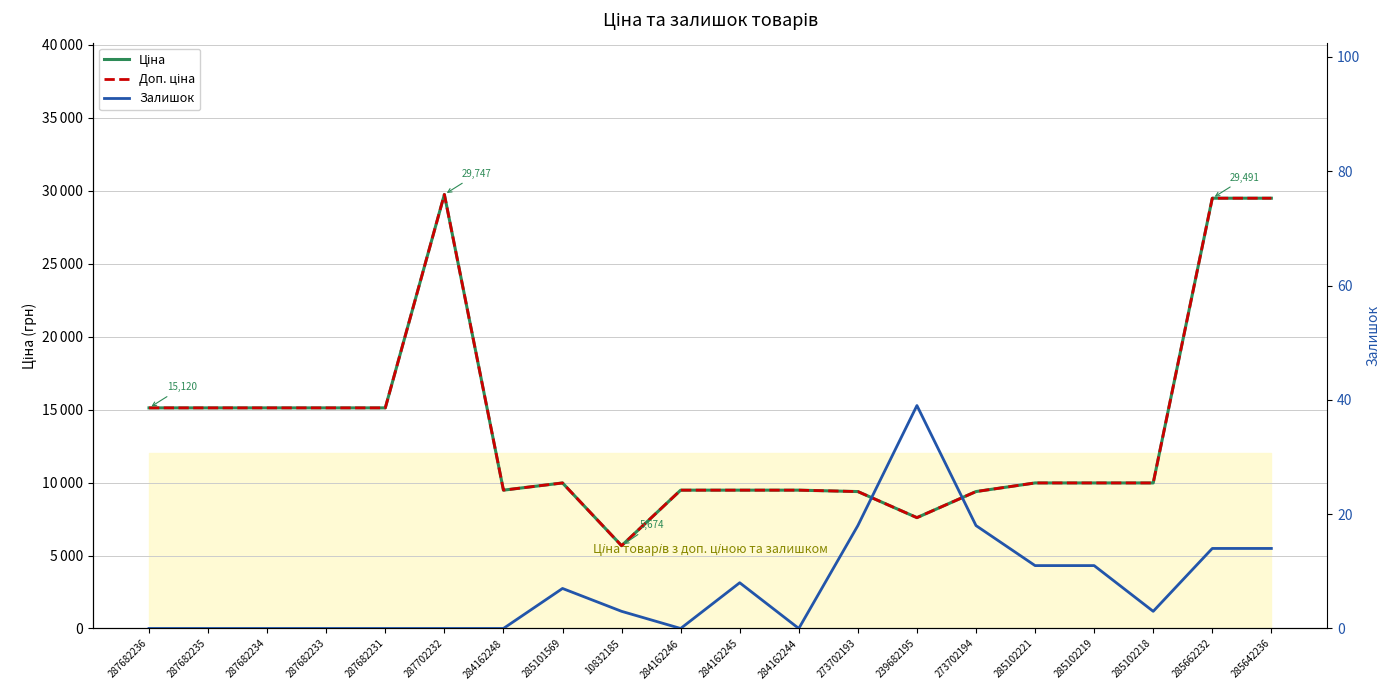

True or false: Доп. ціна and Залишок cross at least once.

False